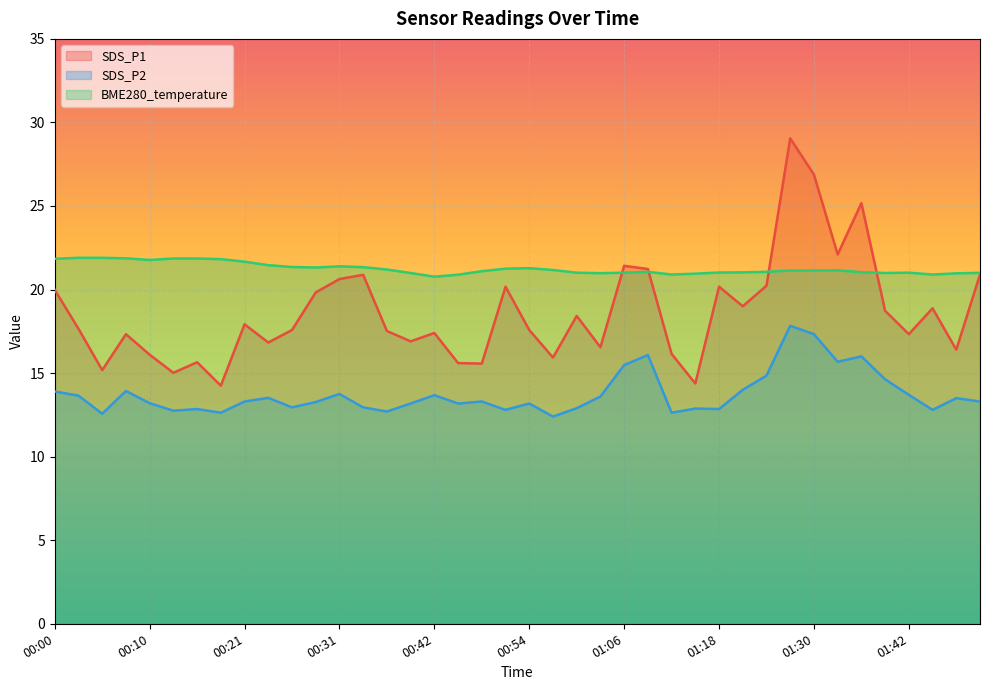

Is it true that BME280_temperature equals 21.9 at 00:08?

True